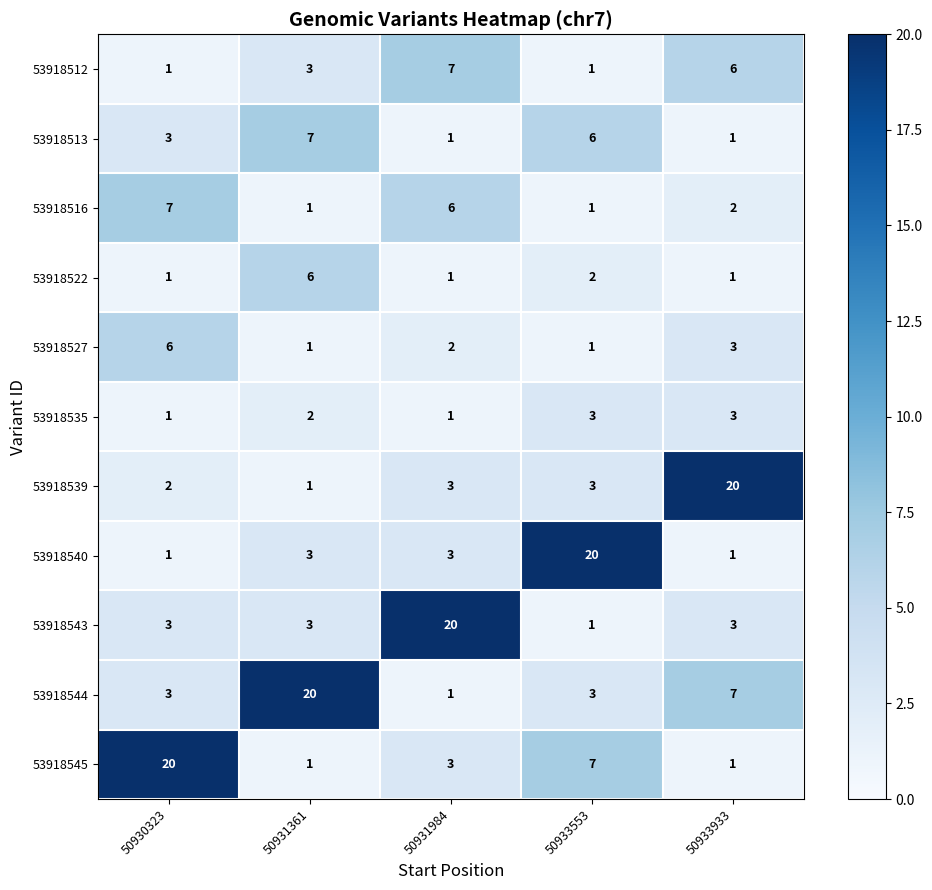

What is the minimum value shown in the chart?

1